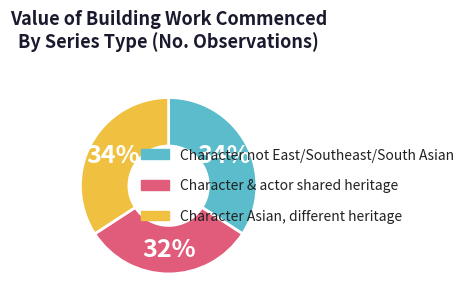

How many segments does this pie chart have?

3